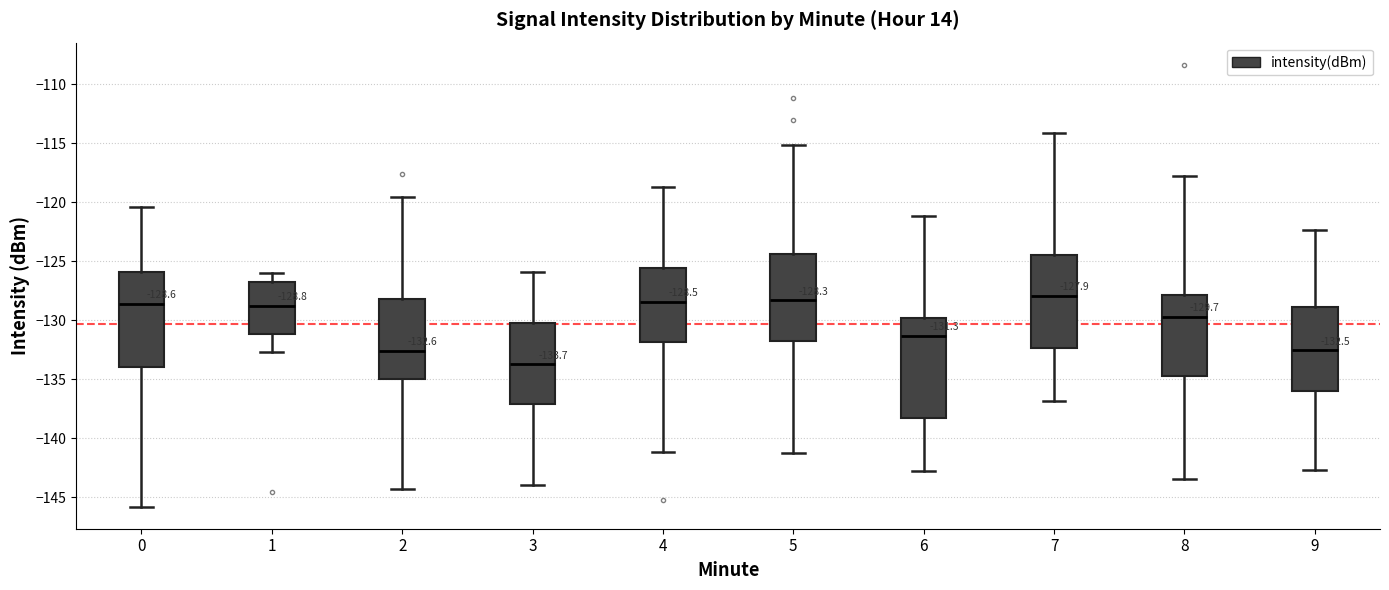

Which box has the lowest median line?

3